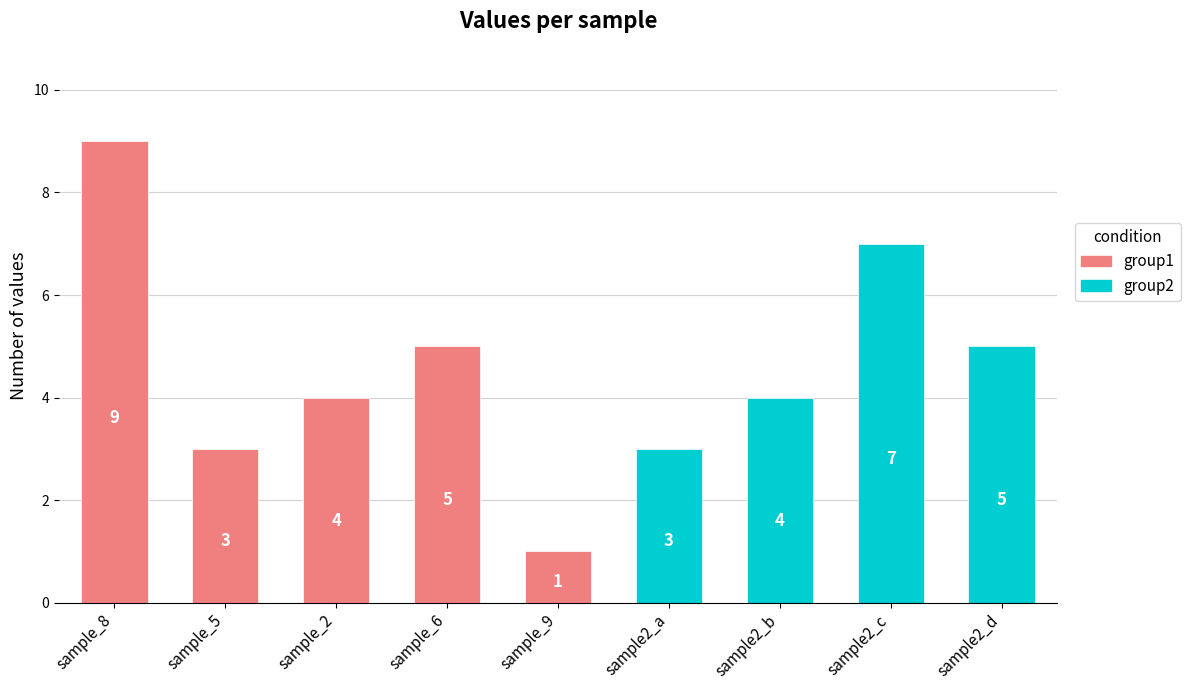

True or false: the data shows 7 at sample2_d.

False